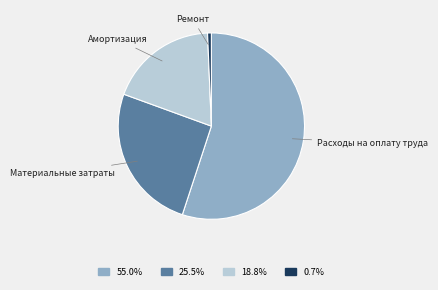

How many slices are in this pie chart?

4